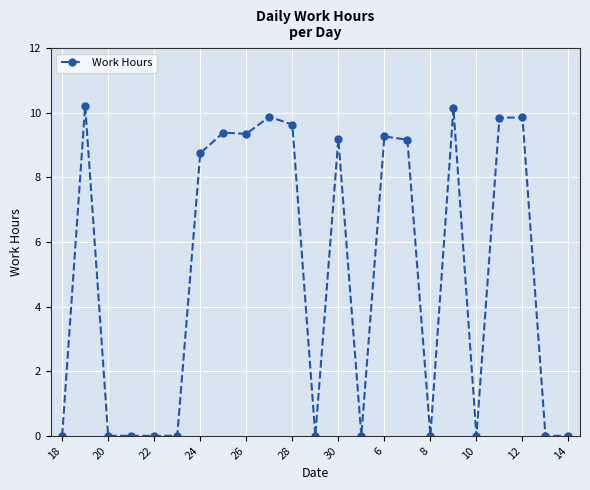

How many data points does each series have?

23